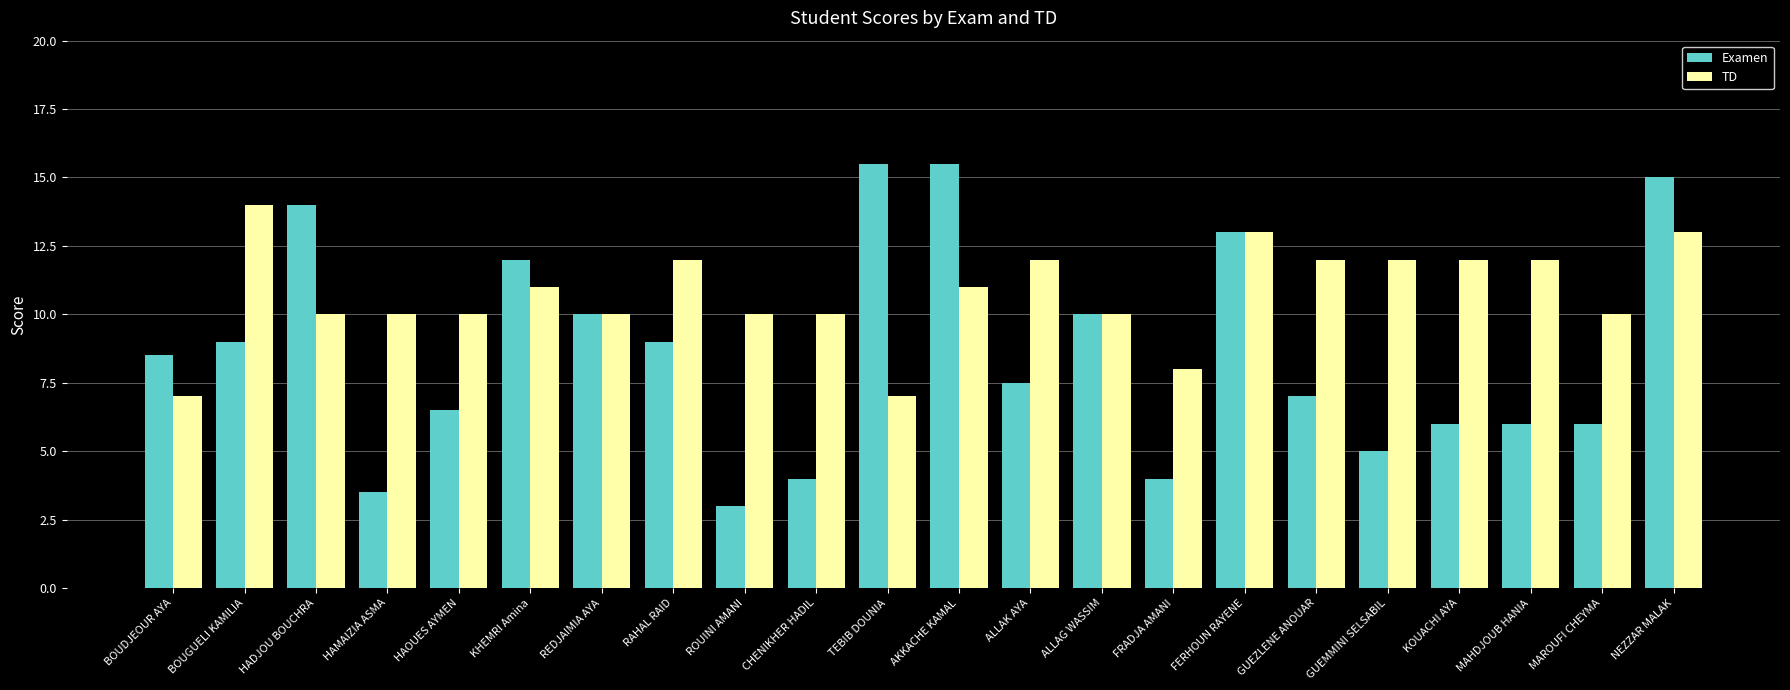

What is the total value across all series at HAOUES AYMEN?

16.5